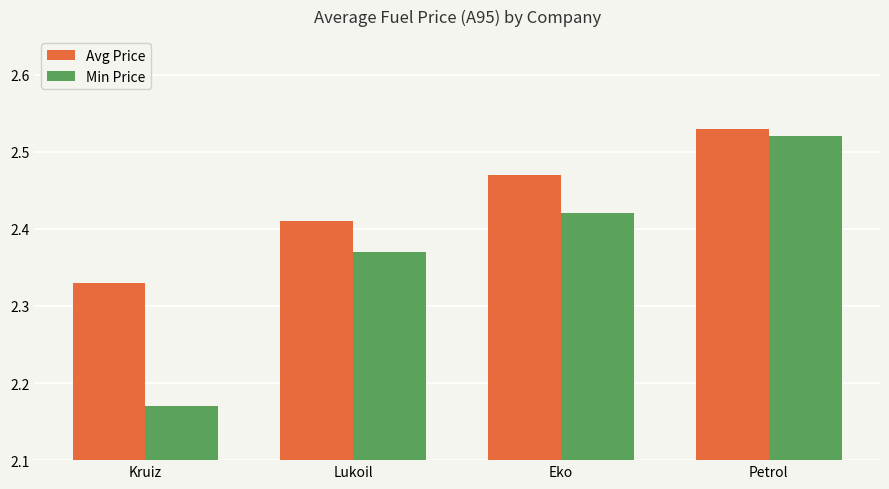

Which series has the widest spread of values?

Min Price